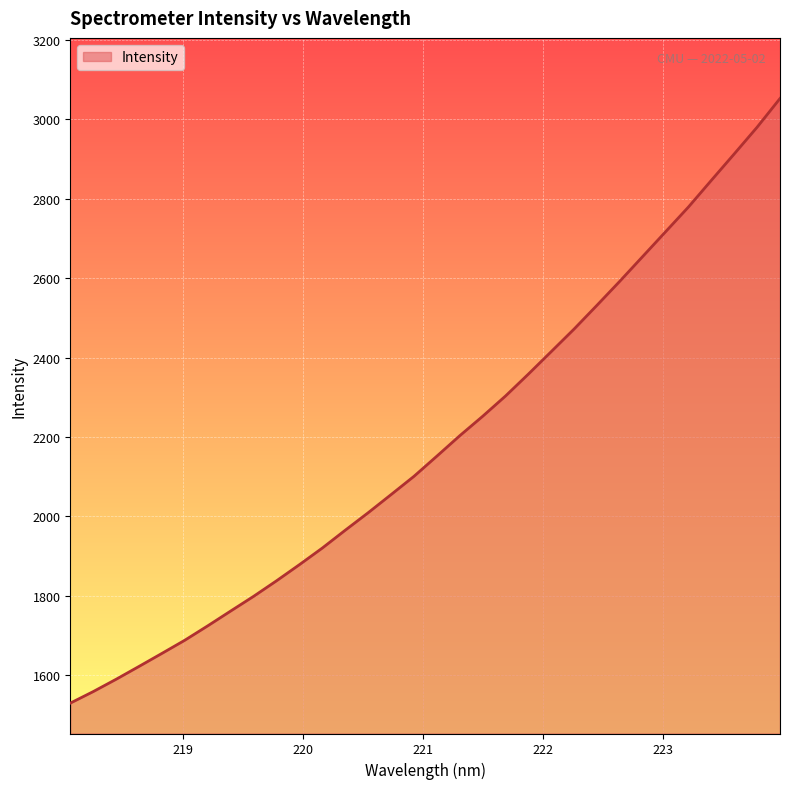

What is the minimum value shown in the chart?

1529.9